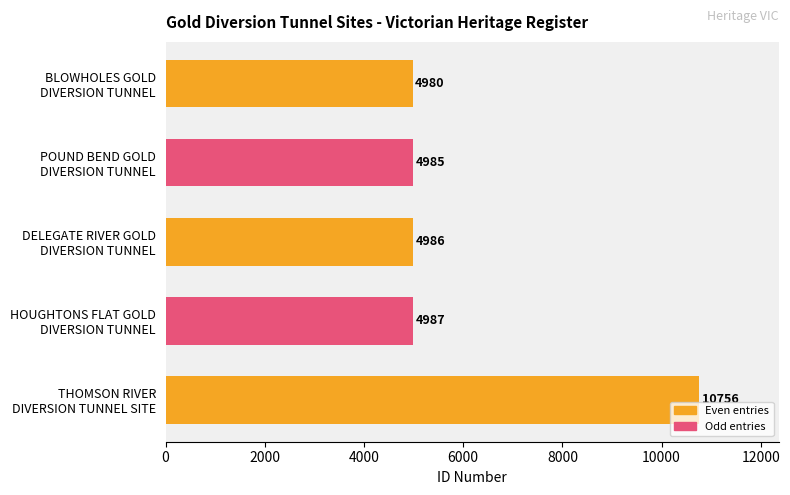

What is the minimum value shown in the chart?

4980